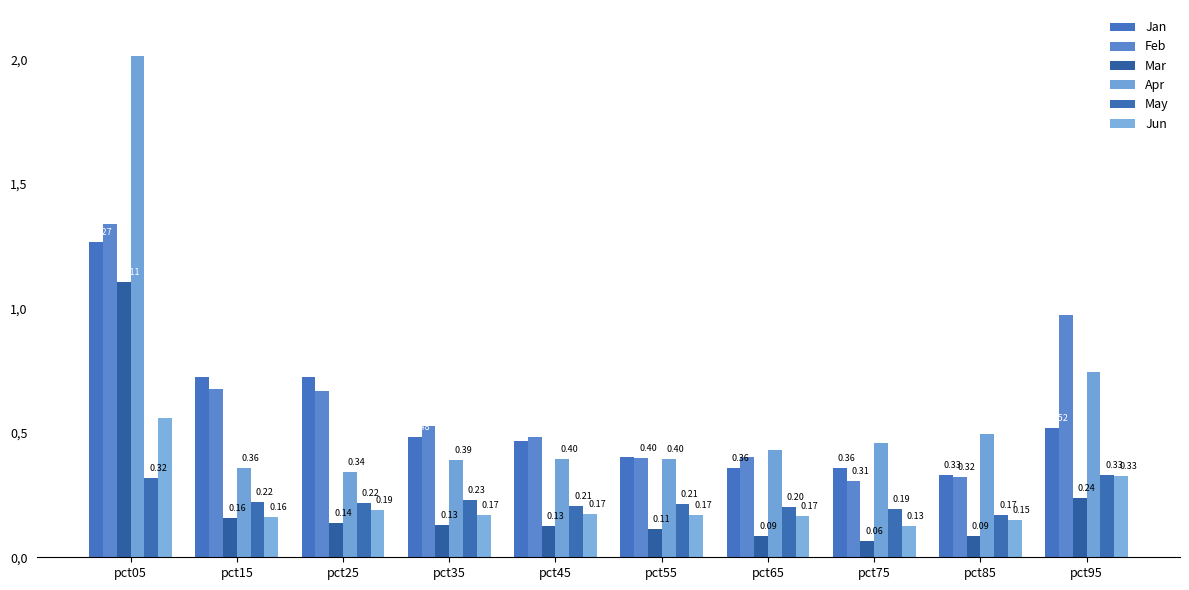

Which category has the highest value across all series?

pct05